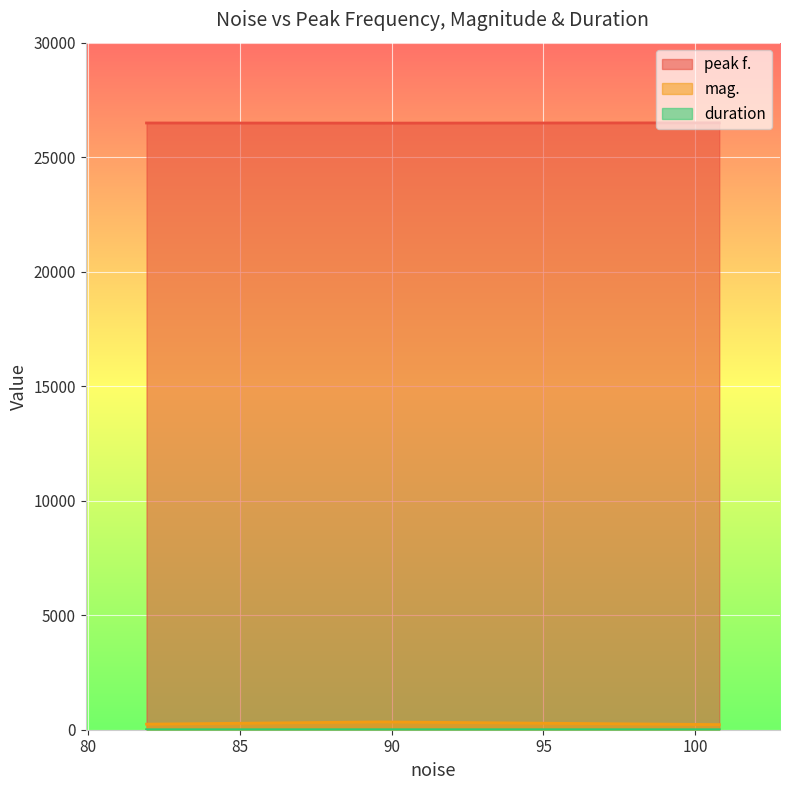

What is the maximum value shown in the chart?

26499.0